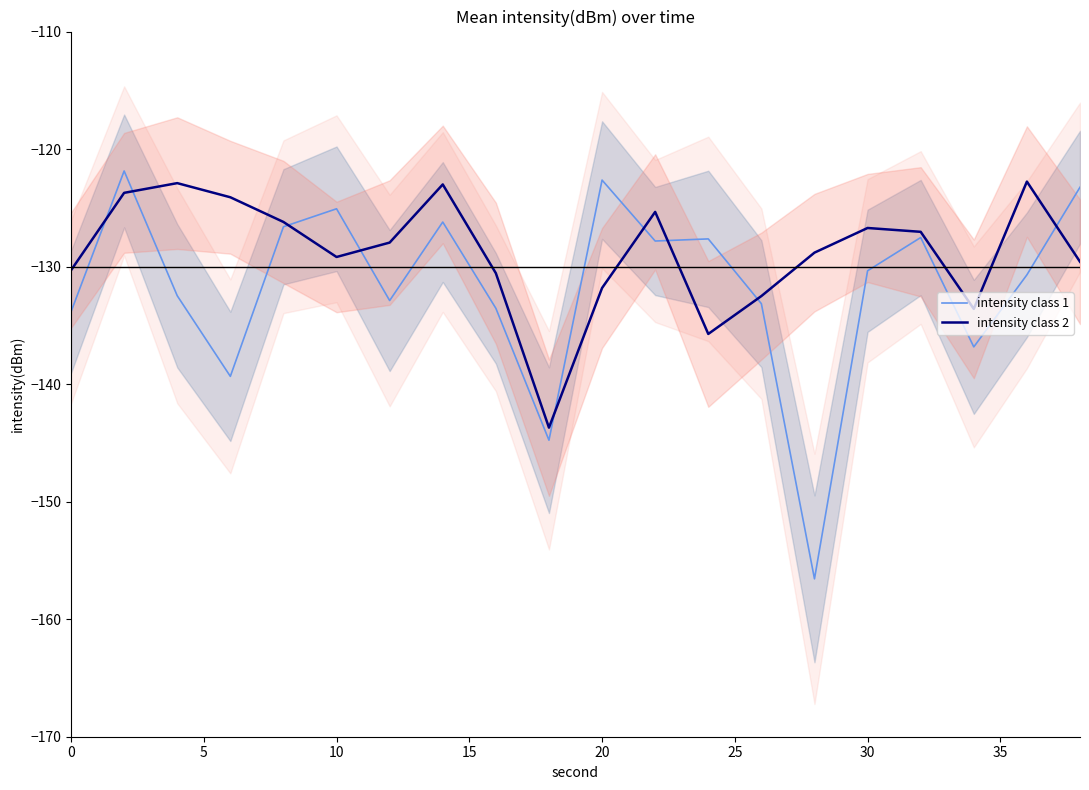

What is the minimum value shown in the chart?

-156.6